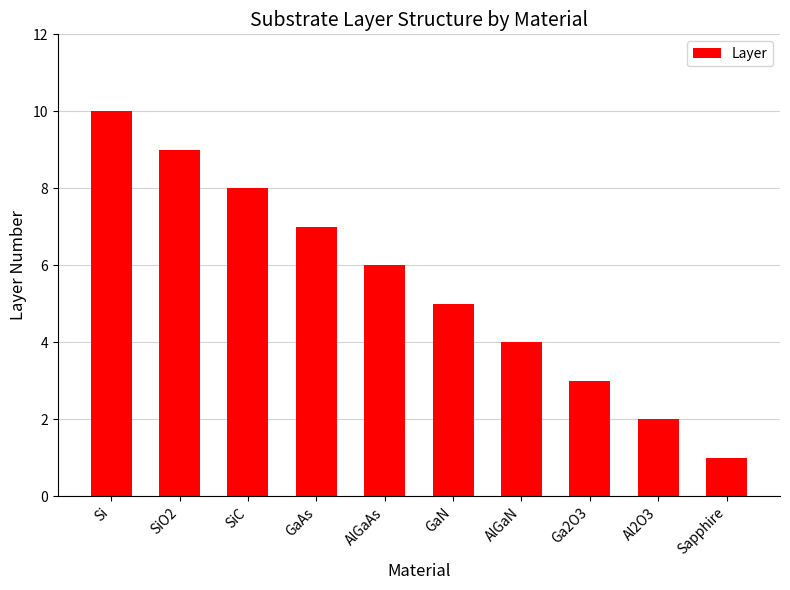

The value at SiC is 5. True or false?

False